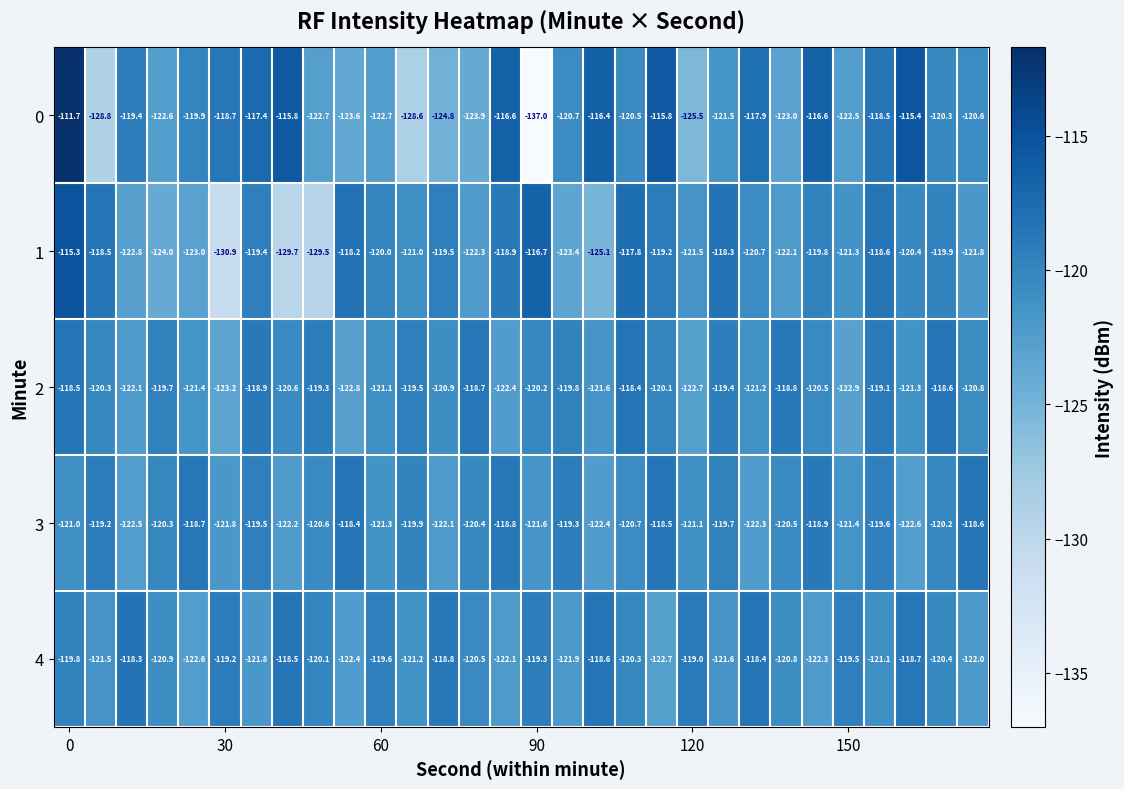

What is the difference between the second highest and second lowest values in the 0 series?

13.4